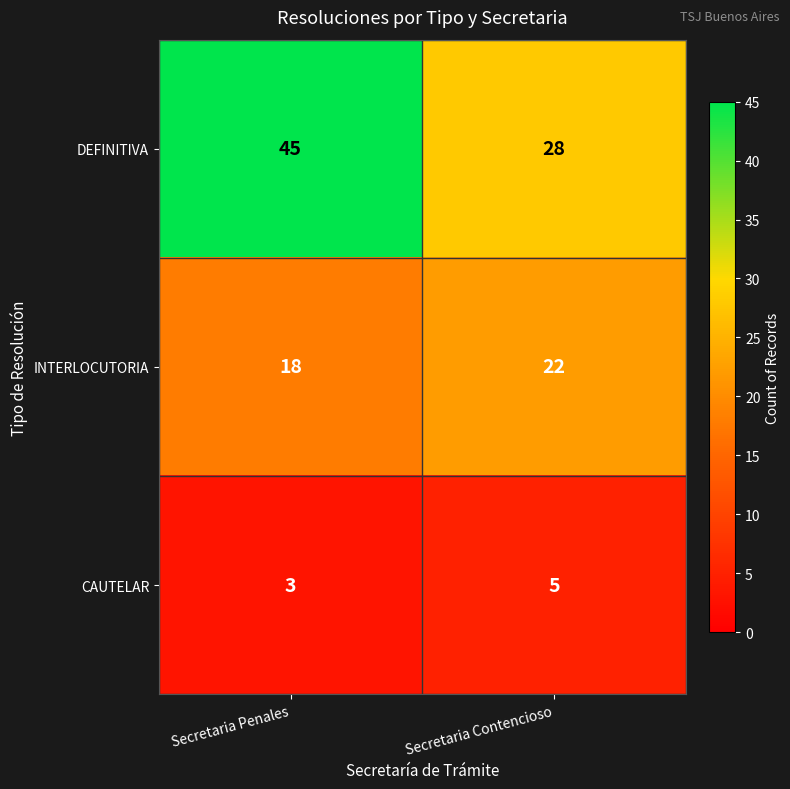

Reading right to left, extract all data points from this chart.

DEFINITIVA: Secretaria Contencioso=28	Secretaria Penales=45
INTERLOCUTORIA: Secretaria Contencioso=22	Secretaria Penales=18
CAUTELAR: Secretaria Contencioso=5	Secretaria Penales=3